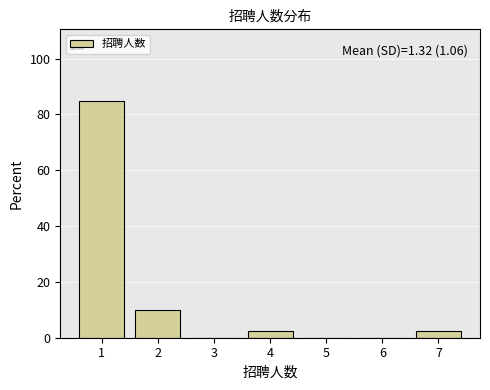

Which range on the x-axis has the tallest bar?

0.5 to 1.5